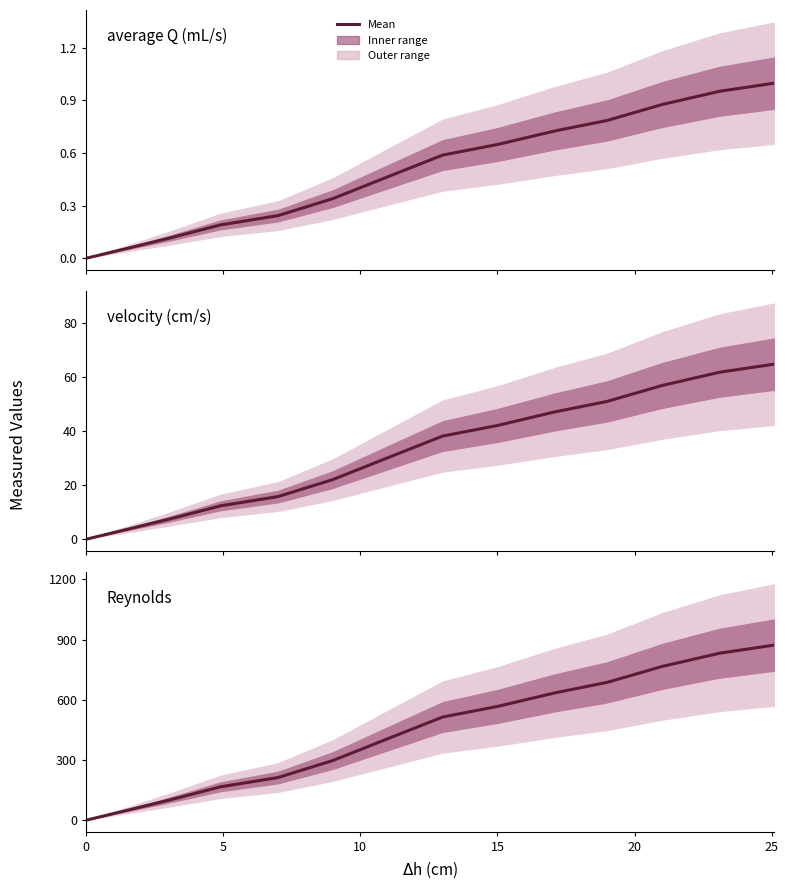

Reading left to right, list all the values displayed in this chart.

average Q (mL/s): 0.0	0.1	0.2	0.2	0.3	0.5	0.6	0.6	0.7	0.8	0.9	1.0	1.0
velocity (cm/s): 0.0	7.4	12.4	15.8	22.1	30.2	38.2	42.1	47.2	51.1	56.9	61.9	64.9
Reynolds: 0.0	99.3	166.5	212.8	297.7	406.3	514.4	567.2	635.0	687.2	766.3	832.6	873.1